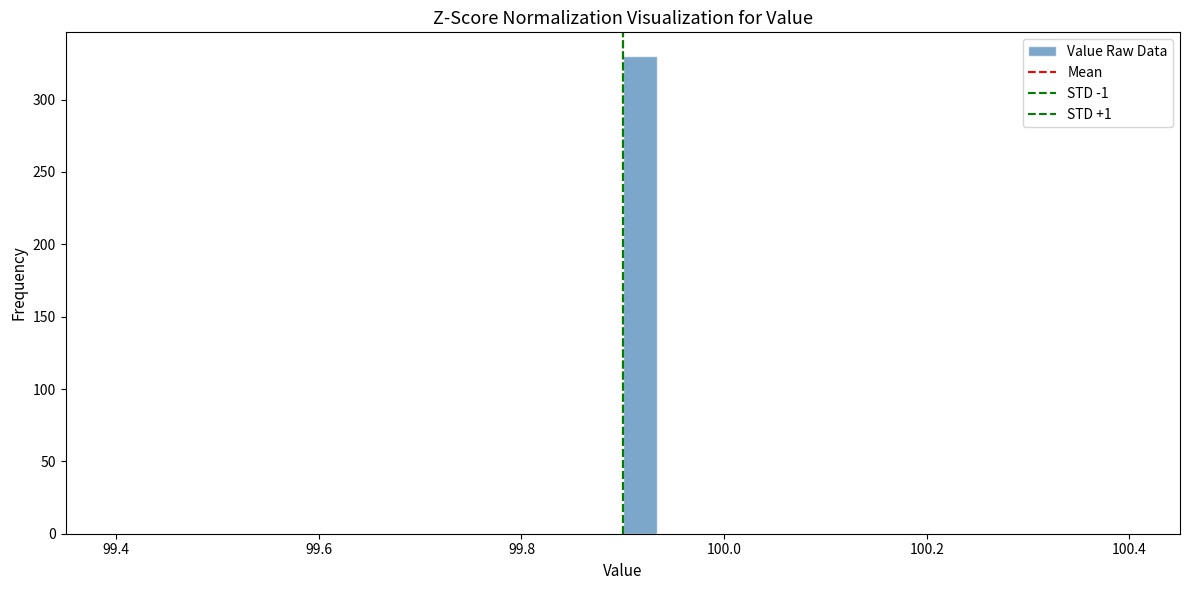

Read against the x-axis, roughly where is the centre of the tallest bar?

99.92